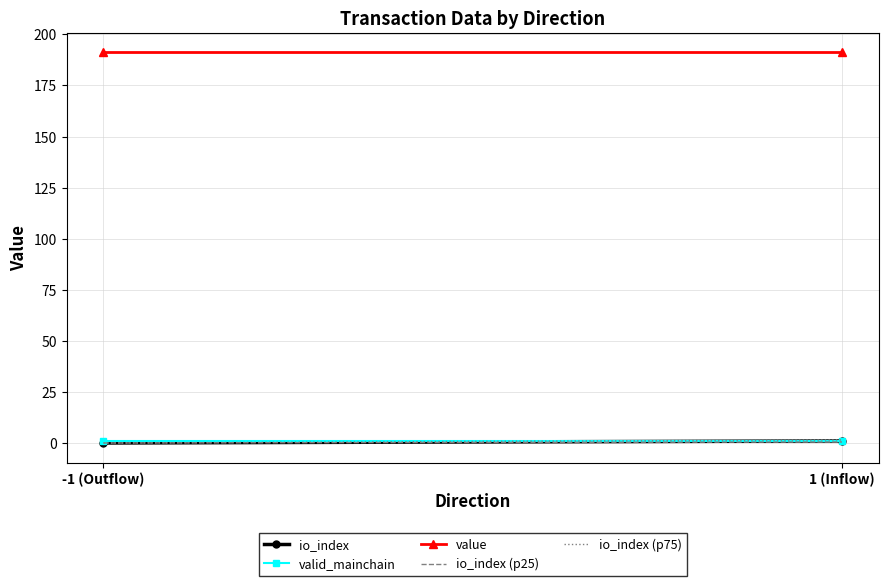

What position from the left is -1 (Outflow)?

1